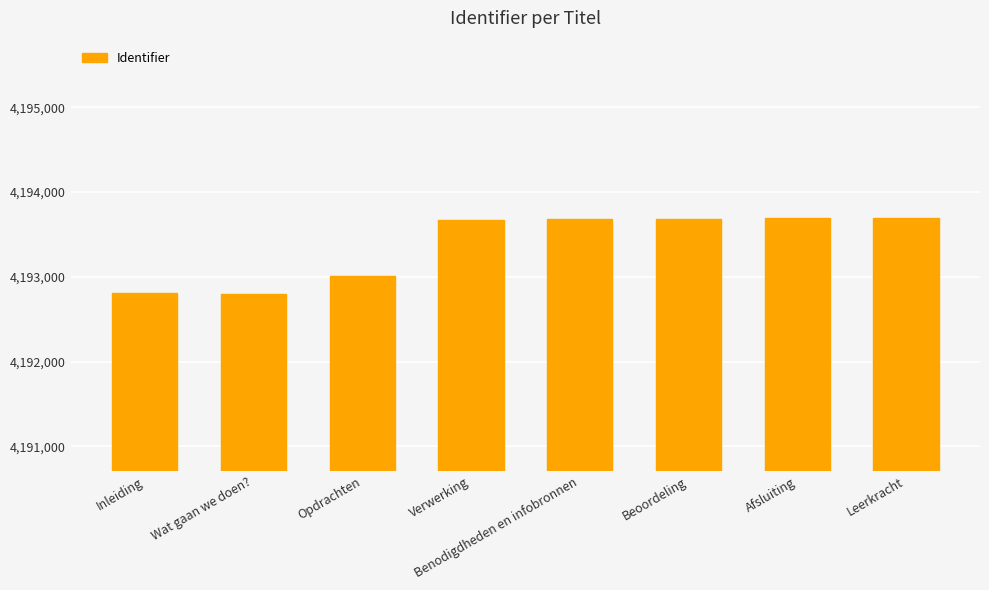

What is the greatest value displayed?

4193691